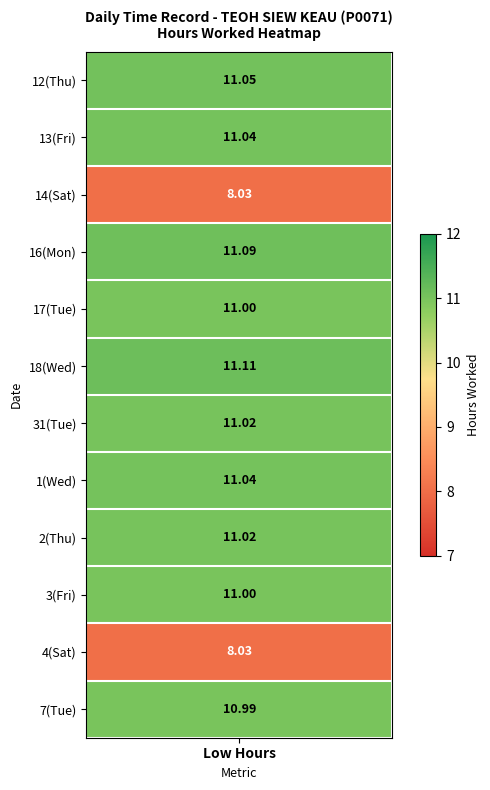

Which series has the largest total across all categories?

18